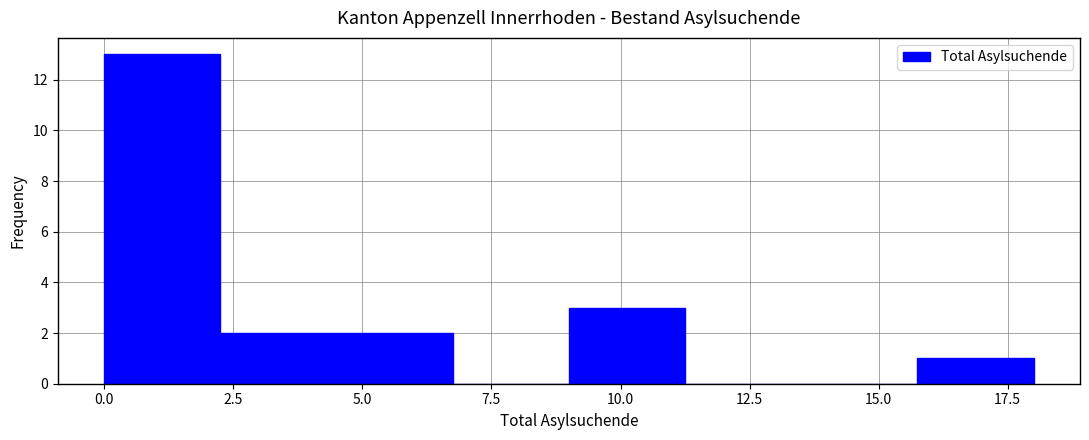

Reading left to right, transcribe this chart: for each bar, give the range it covers on the x-axis and its height. Neither the bar edges nor the heights are printed on the chart, so give them approximately, as read against the axes.

0.00 to 2.25: 13
2.25 to 4.50: 2
4.50 to 6.75: 2
6.75 to 9.00: 0
9.00 to 11.25: 3
11.25 to 13.50: 0
13.50 to 15.75: 0
15.75 to 18.00: 1